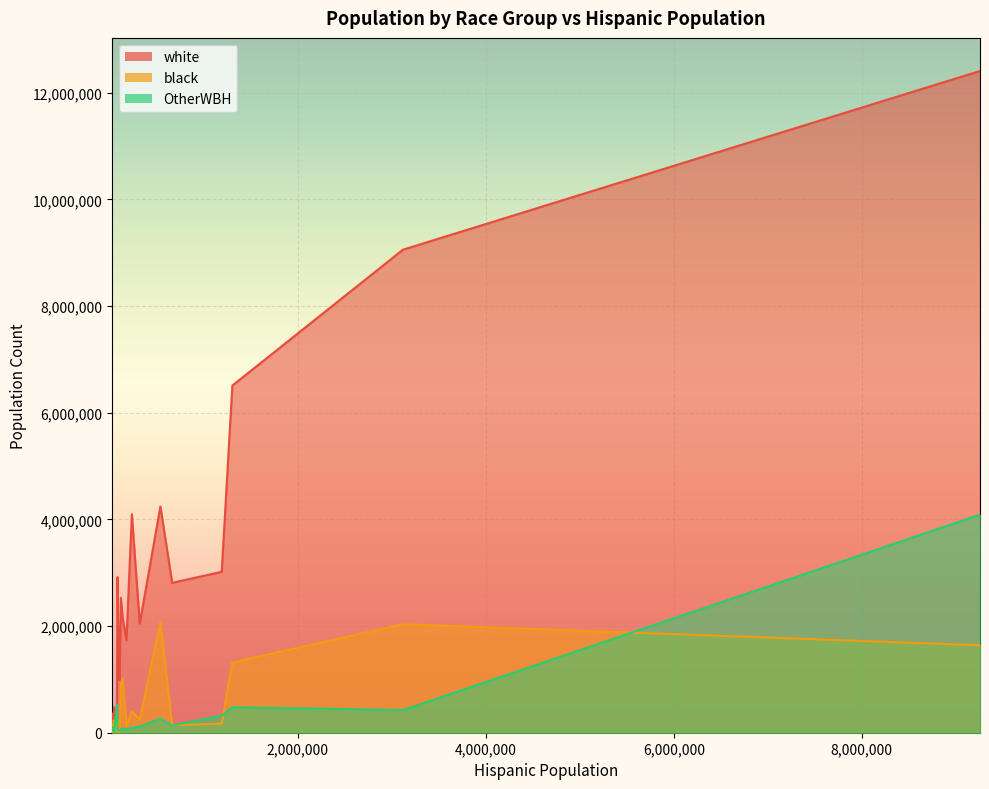

What is the sum of all black values?

11086178